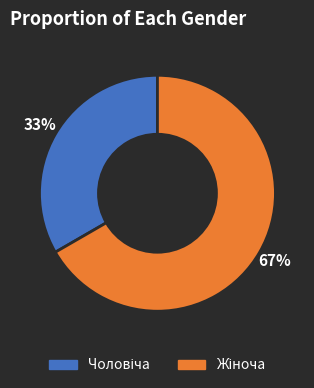

To the nearest percent, what is the average slice percentage?

50%